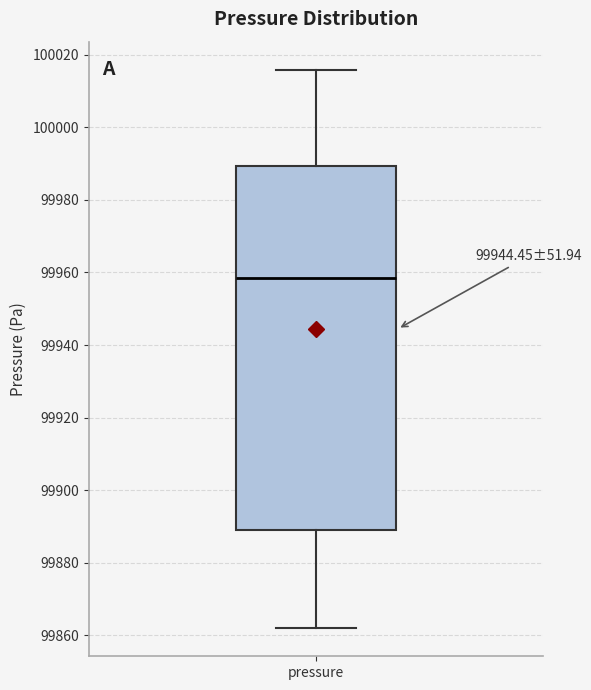

Transcribe this box plot: give where the median line is, the range the box spans, and where the two whiskers end, as read against the y-axis. The values are not printed on the chart, so give them approximately, as read against the axis.

median 99958, box 99888 to 99990, whiskers 99862 to 100016